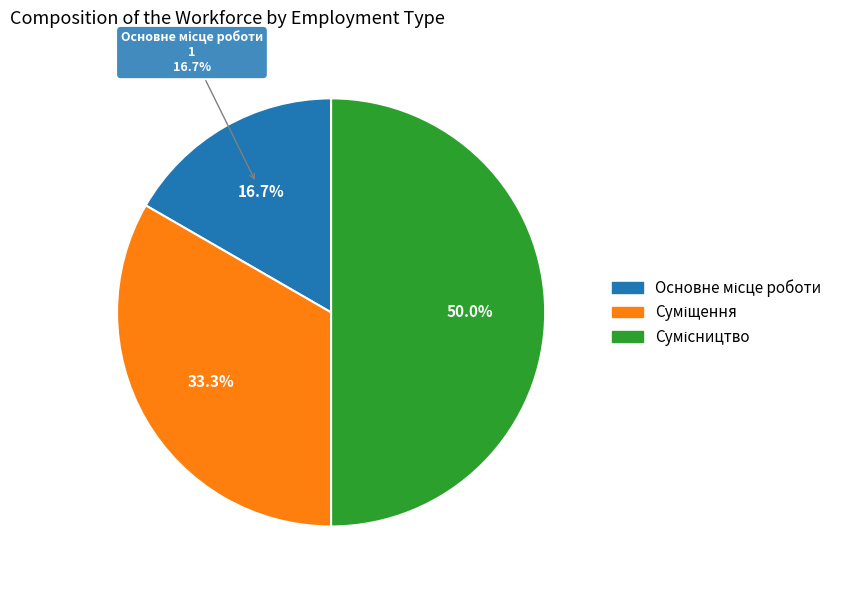

Is there a majority slice in this chart?

No